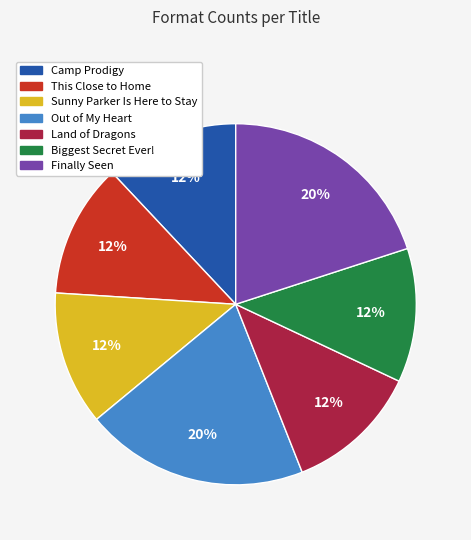

To the nearest percent, what is the average slice percentage?

14%